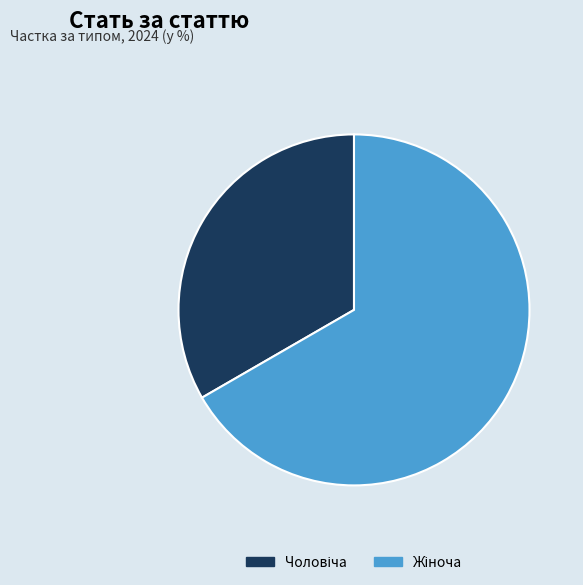

Count the number of slices in the pie.

2